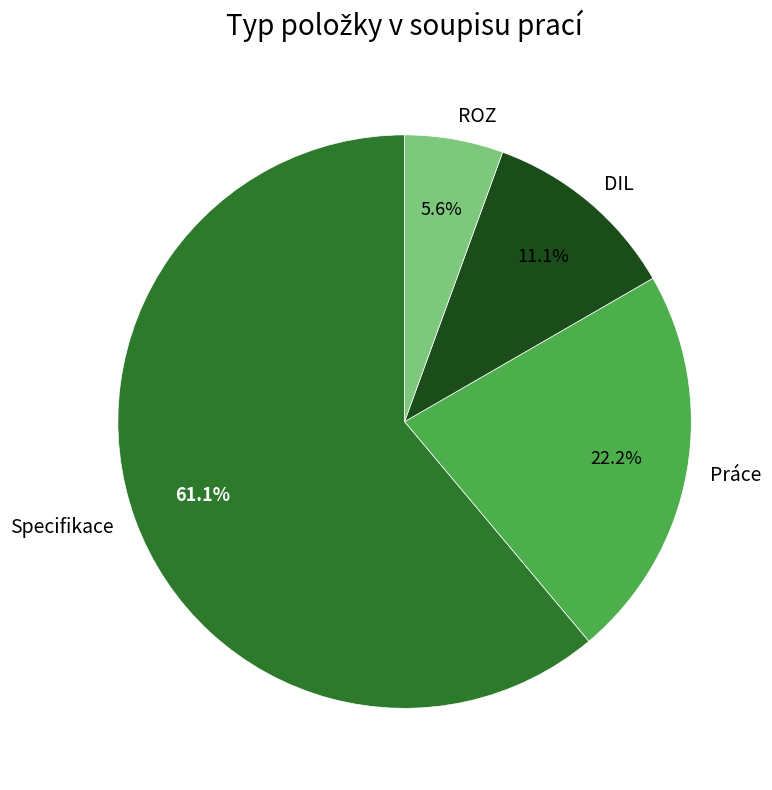

To the nearest percent, what is the average slice percentage?

25%